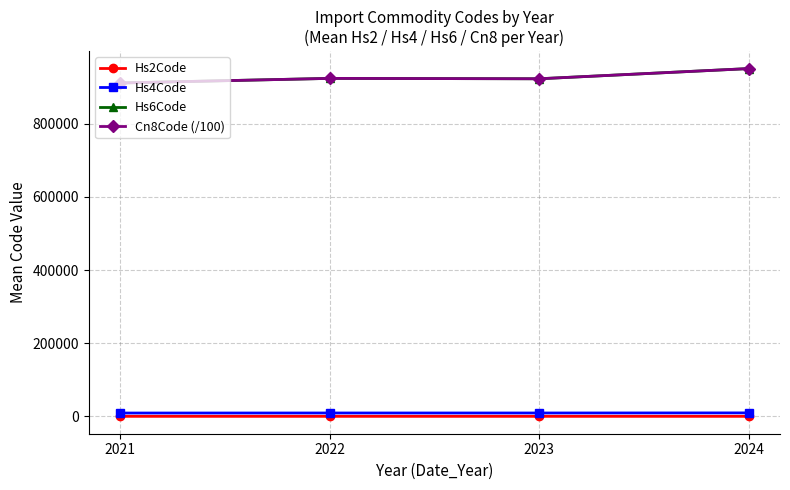

At how many categories does at least one series exceed 532482?

4